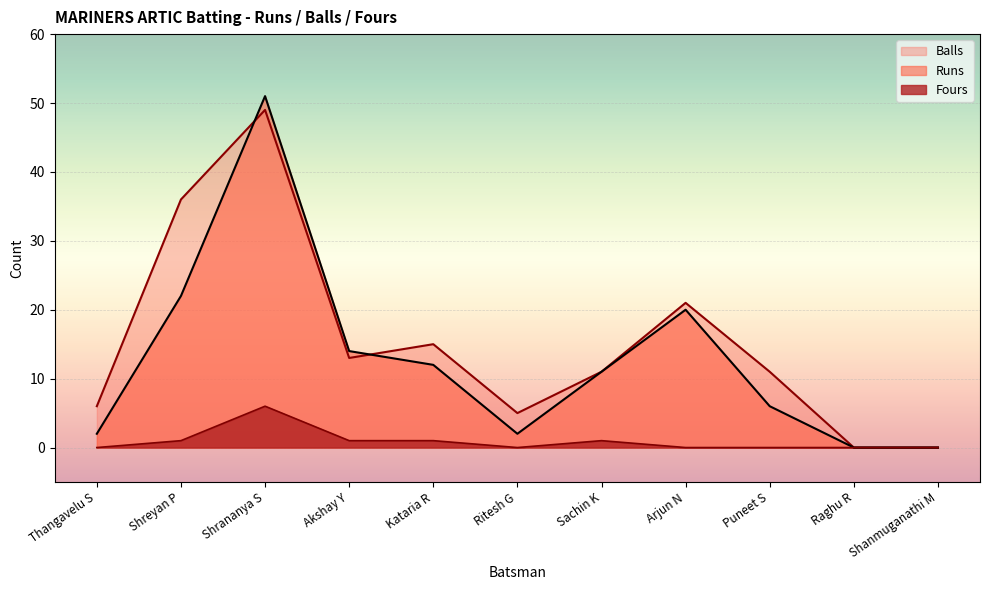

At which label does Runs reach its peak?

Shrananya S